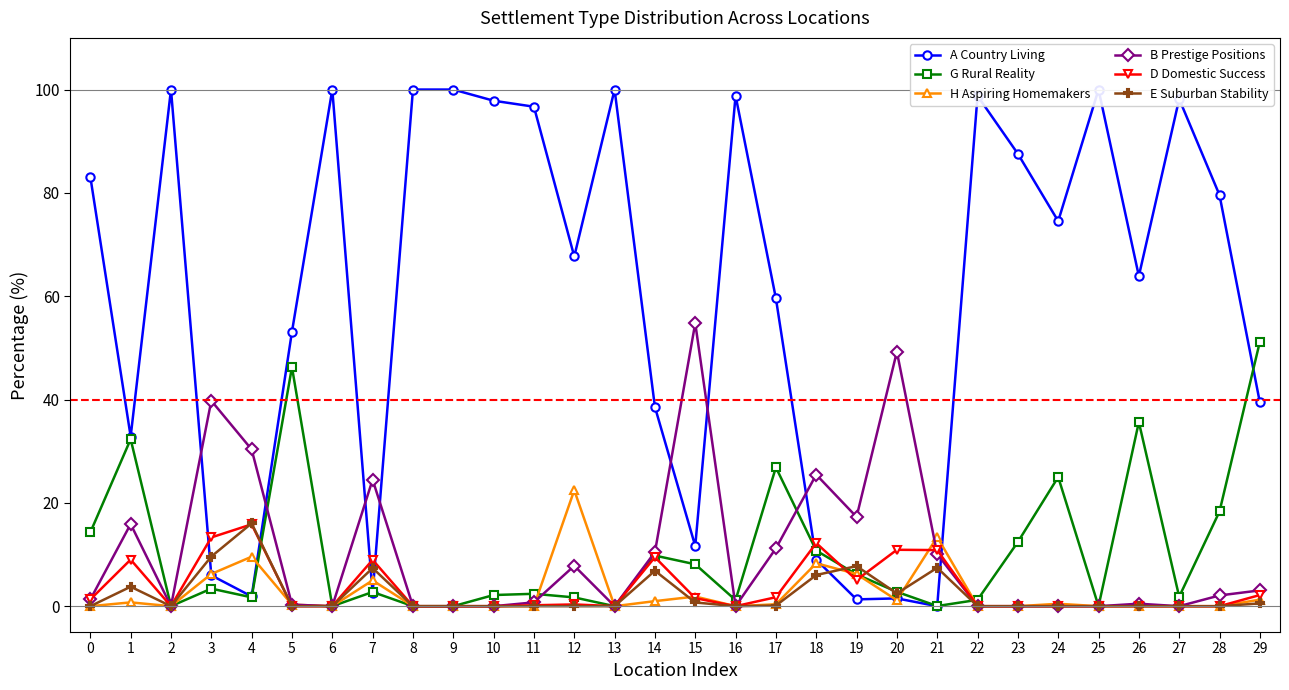

The value of A Country Living at 29 is 39.5. True or false?

True